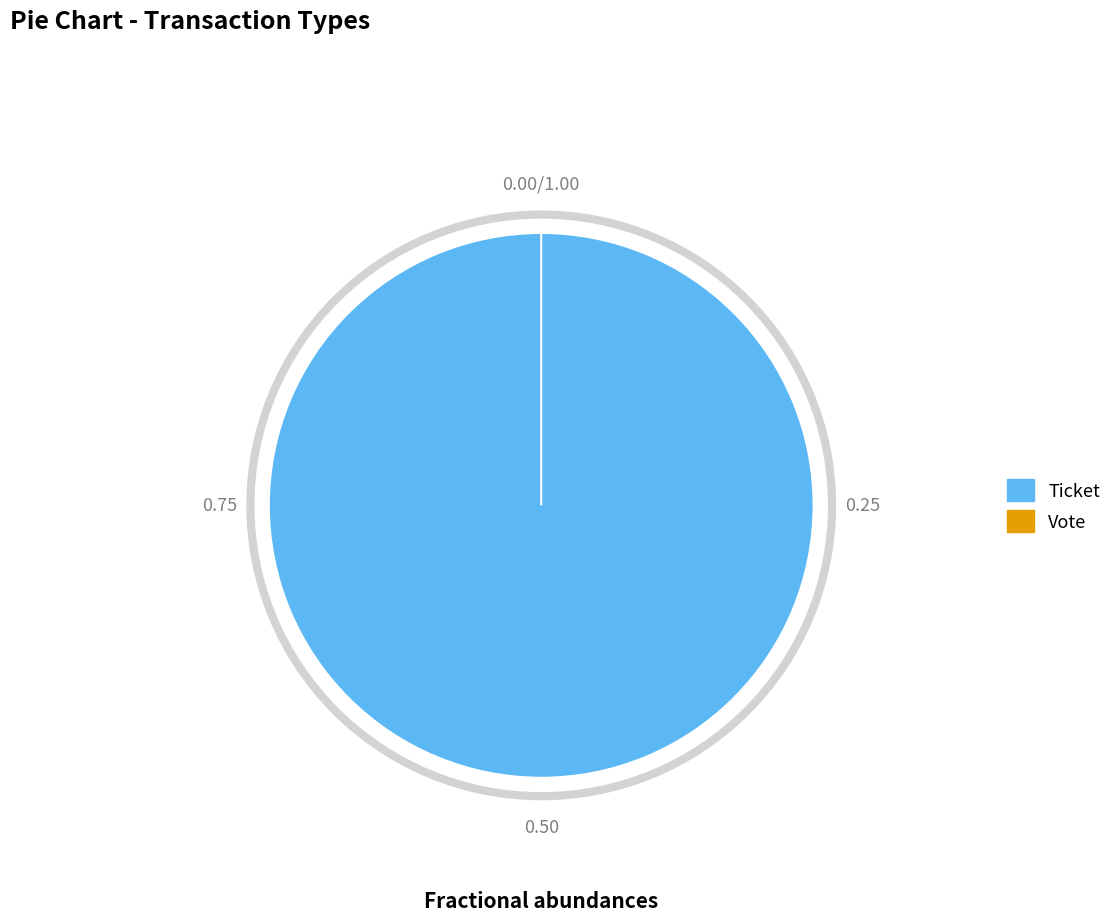

Is it true that Vote is 0% of the pie?

True